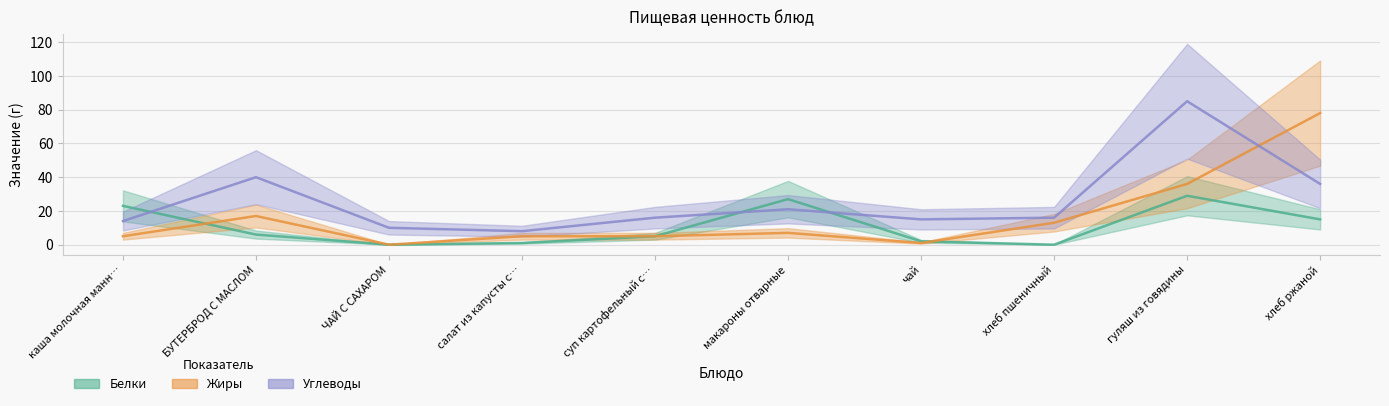

Where do Жиры and Белки first cross each other?

каша молочная манн… and БУТЕРБРОД С МАСЛОМ